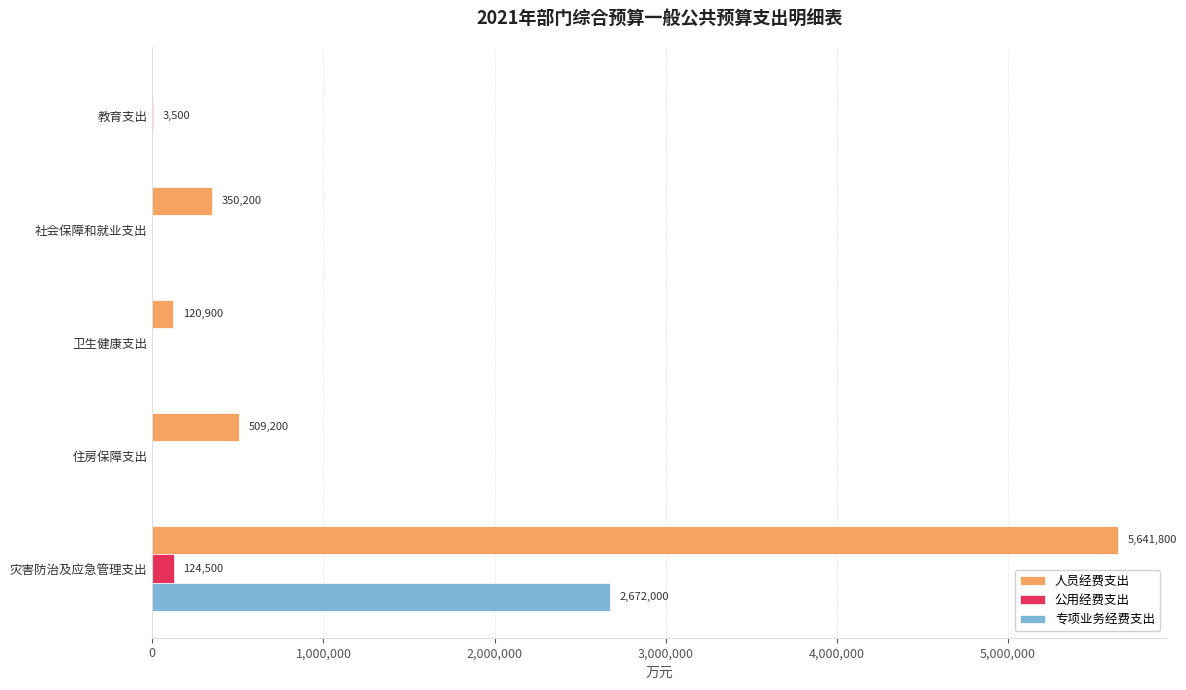

What is the maximum value for 公用经费支出?

124500